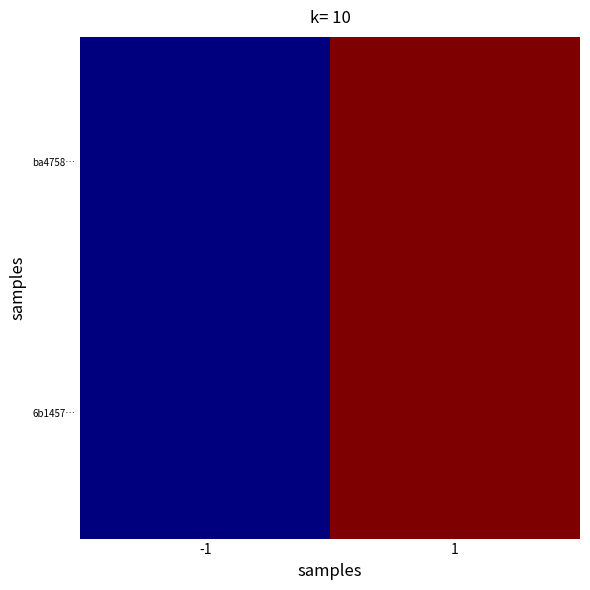

List the series in order of their peak value, highest first.

ba4758…, 6b1457…